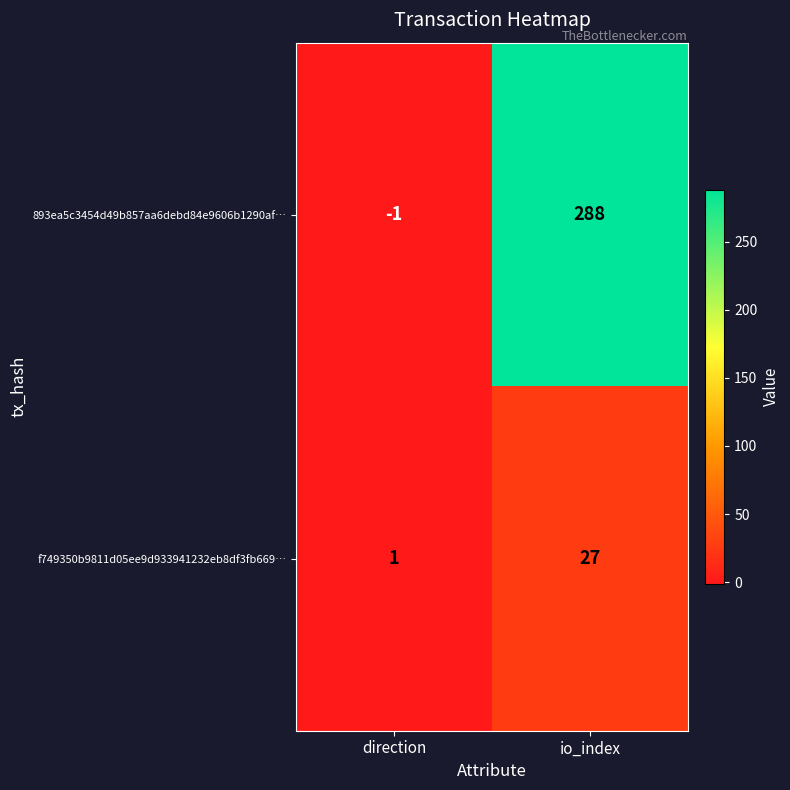

The 893ea5c3454d49b857aa6debd84e9606b1290af… series shows -1 at direction. True or false?

True